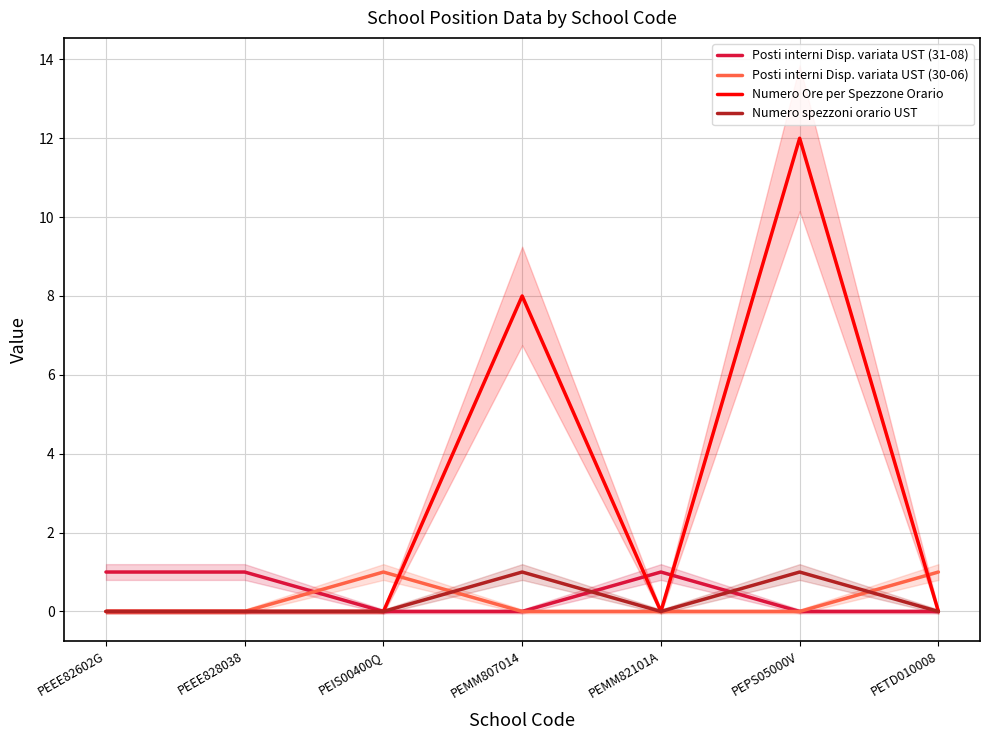

True or false: Numero Ore per Spezzone Orario and Numero spezzoni orario UST cross at least once.

False